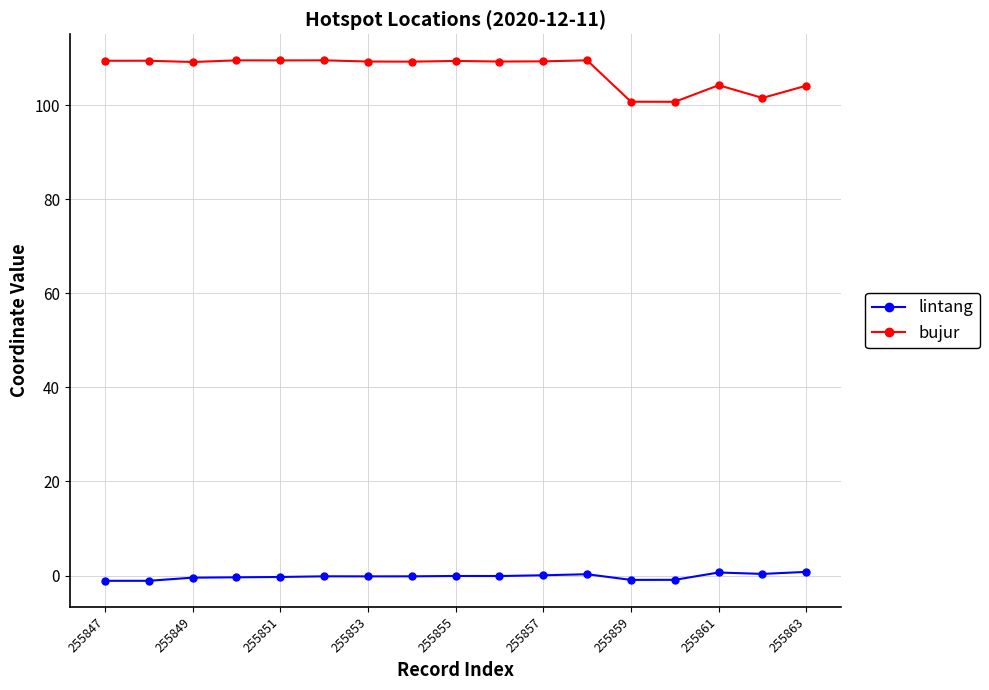

What is the value of the bujur point at the 15th from the left?

104.3